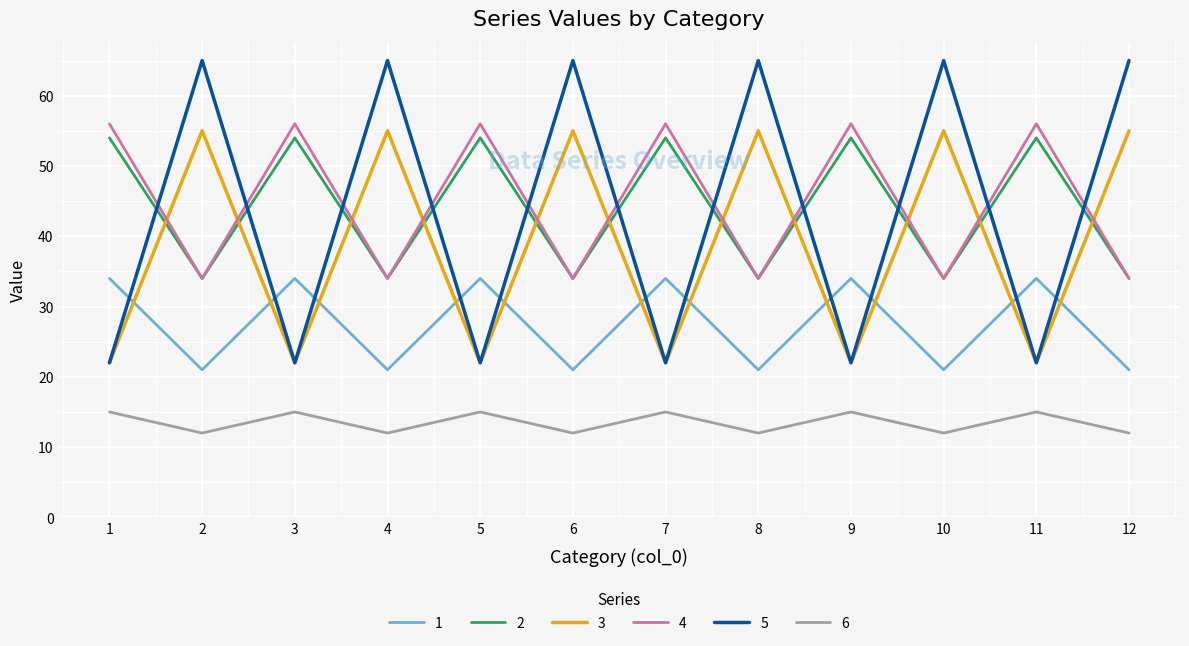

Is the value of 3 at 11 greater than the value of 6 at 12?

Yes